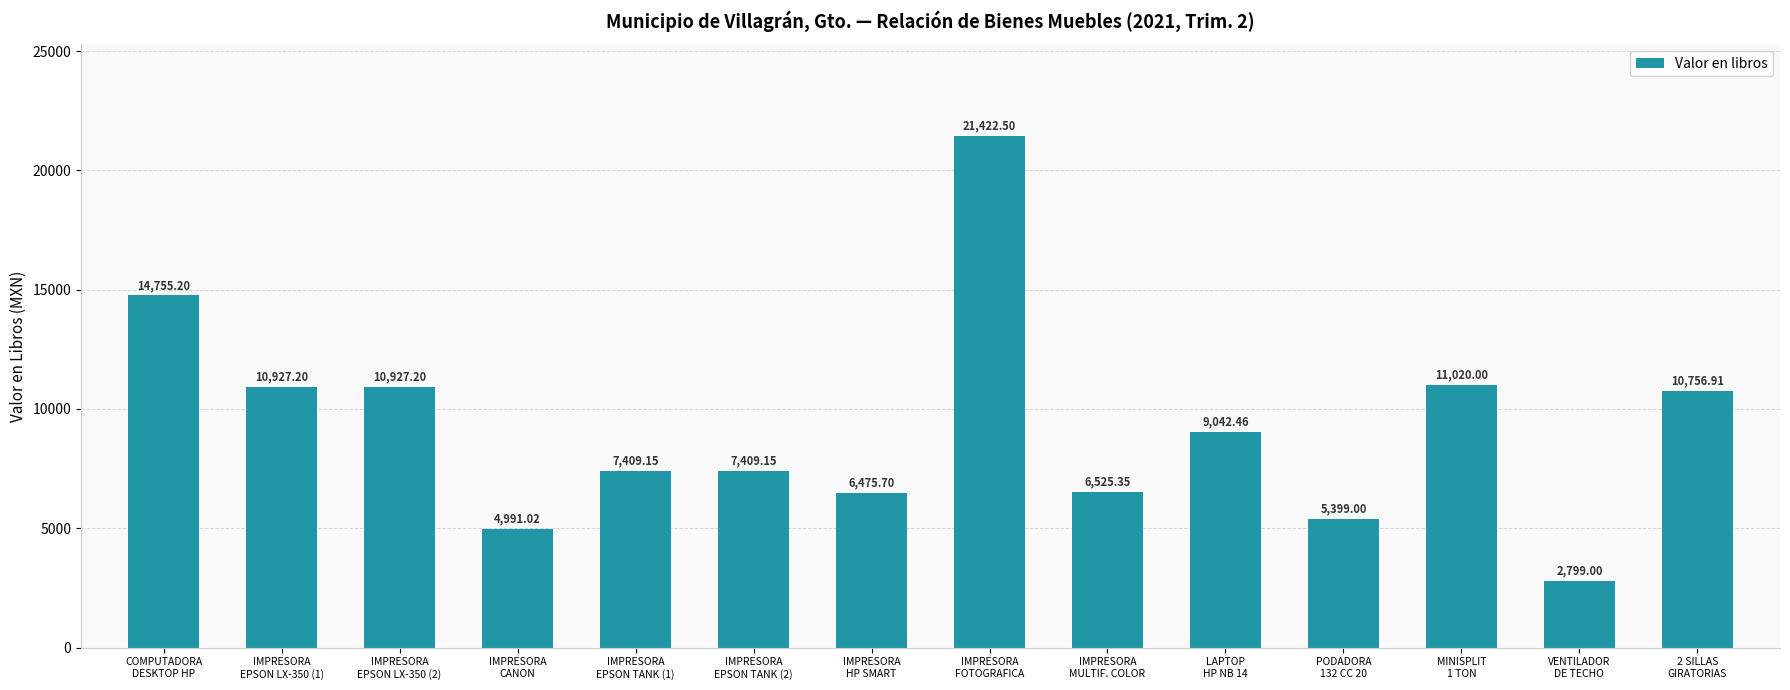

What is the label of the 4th bar from the left?

IMPRESORA
CANON